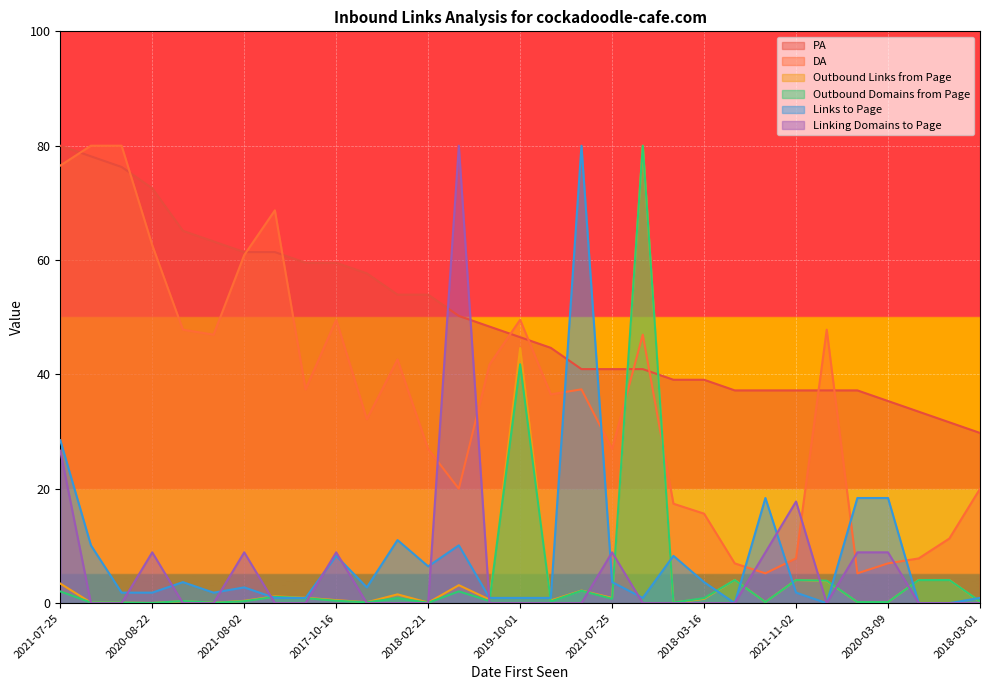

What is the difference between the second highest and minimum values in the Outbound Domains from Page series?

41.7